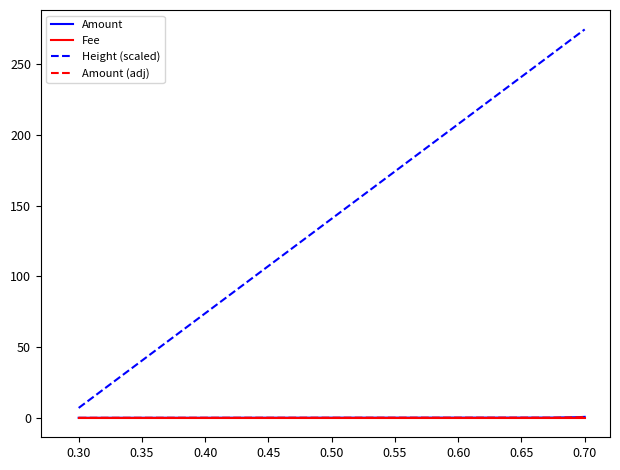

Which series has the largest total across all categories?

Height (scaled)